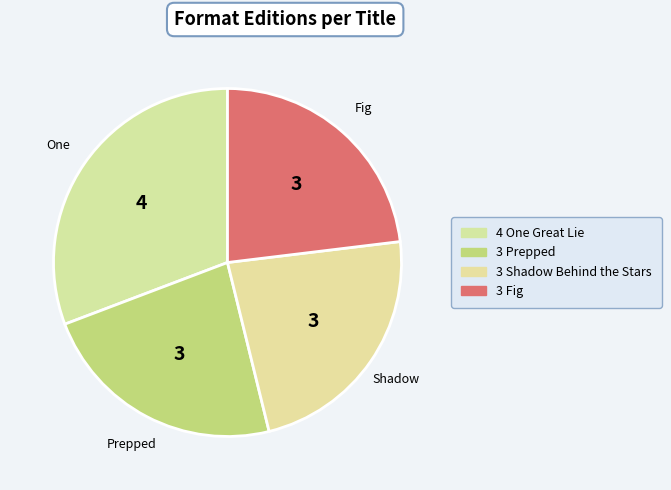

How many segments does this pie chart have?

4